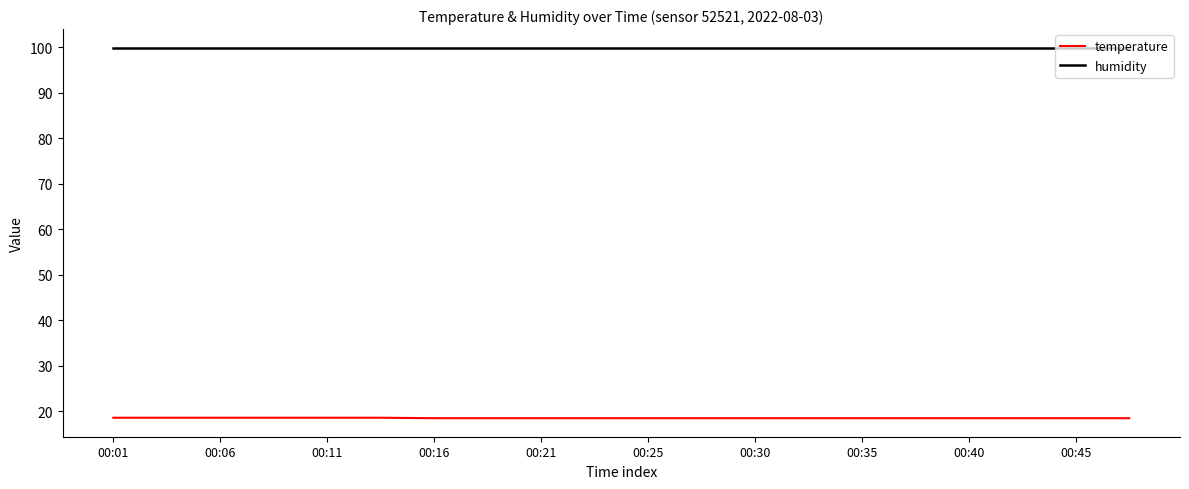

True or false: humidity and temperature intersect in this chart.

False